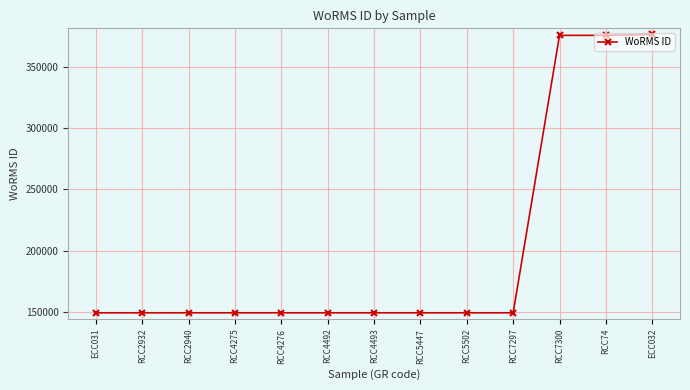

What is the greatest value displayed?

376666